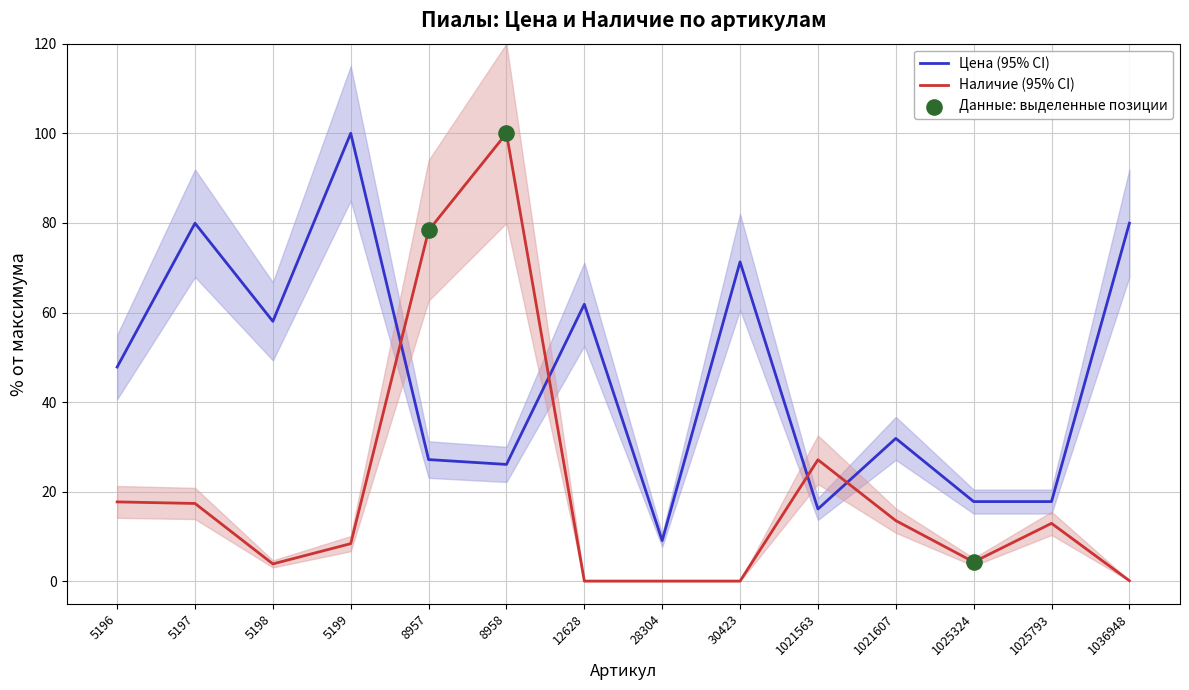

At how many categories does at least one series exceed 46?

9